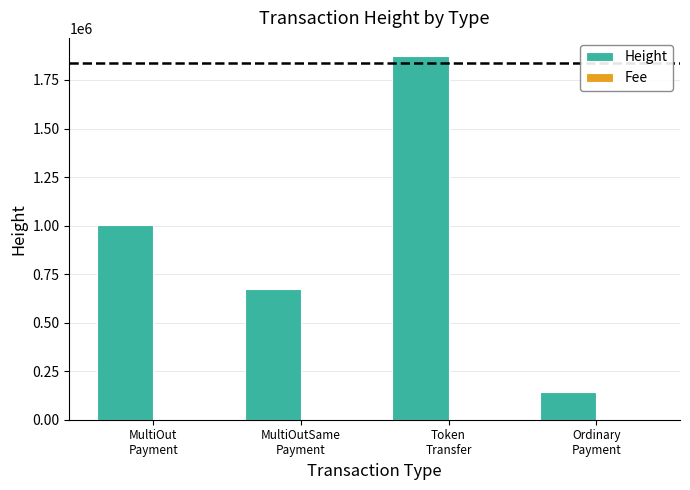

Which series has the largest total across all categories?

Height